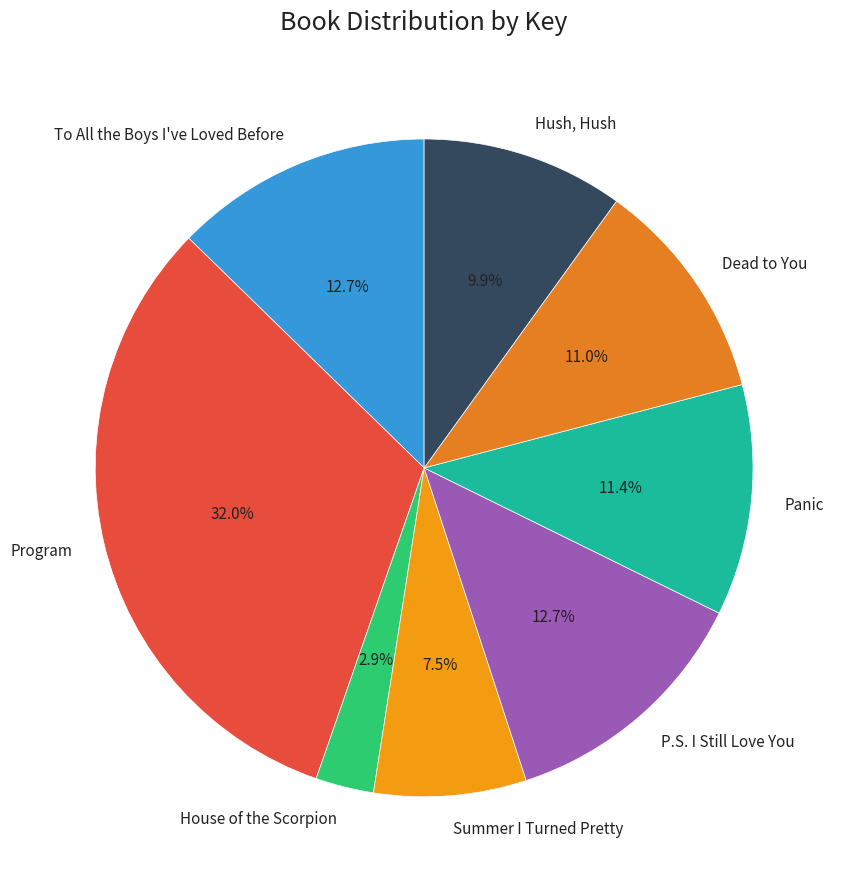

How many slices are in this pie chart?

8